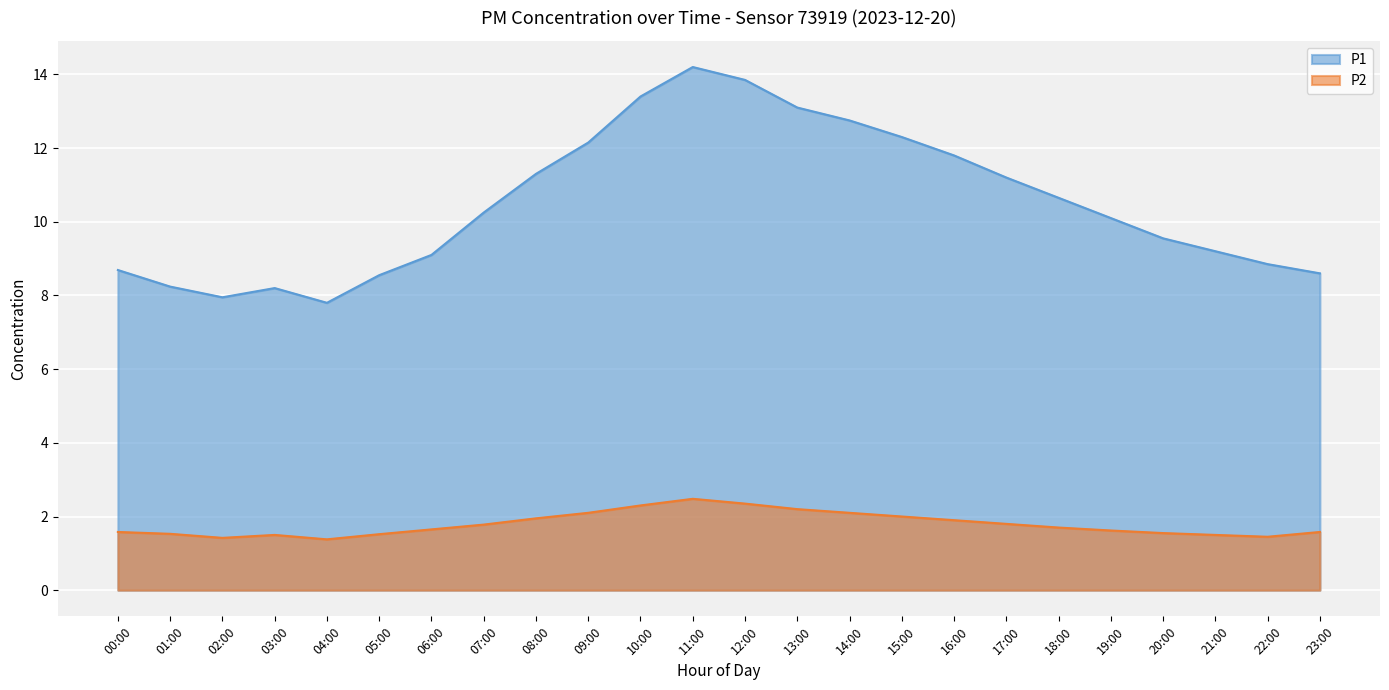

What is the average value of the P2 series?

1.8